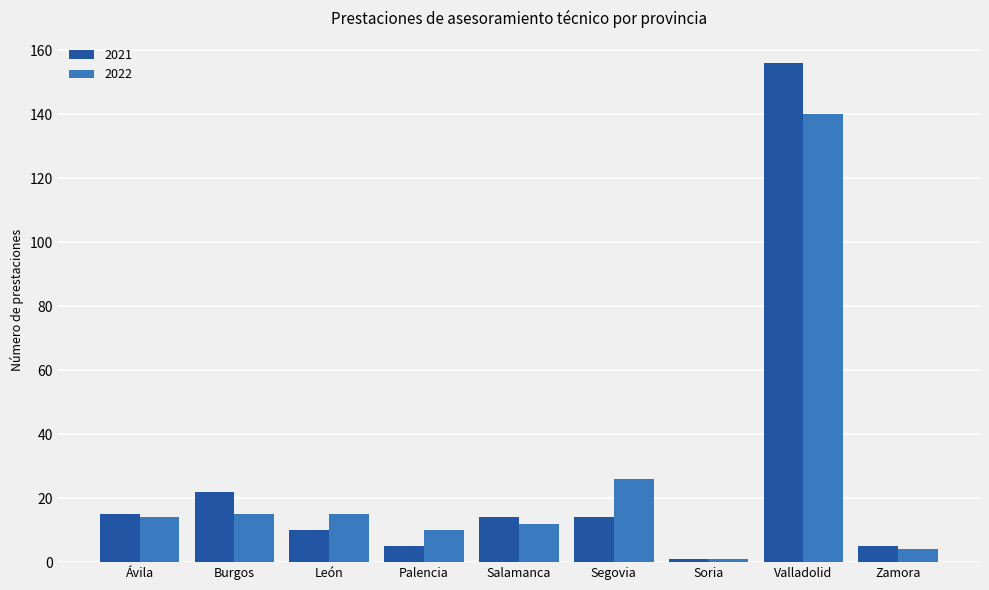

The 2021 series shows 19 at Segovia. True or false?

False